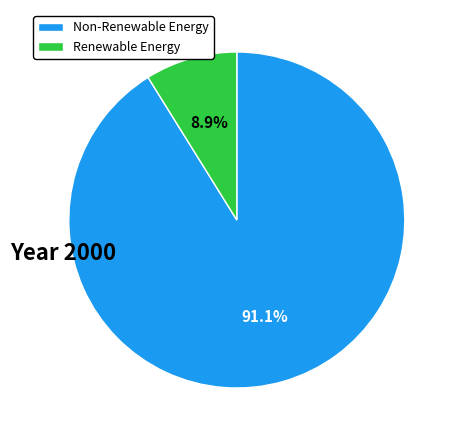

To the nearest percent, what is the difference between the largest and smallest slice percentages?

82%